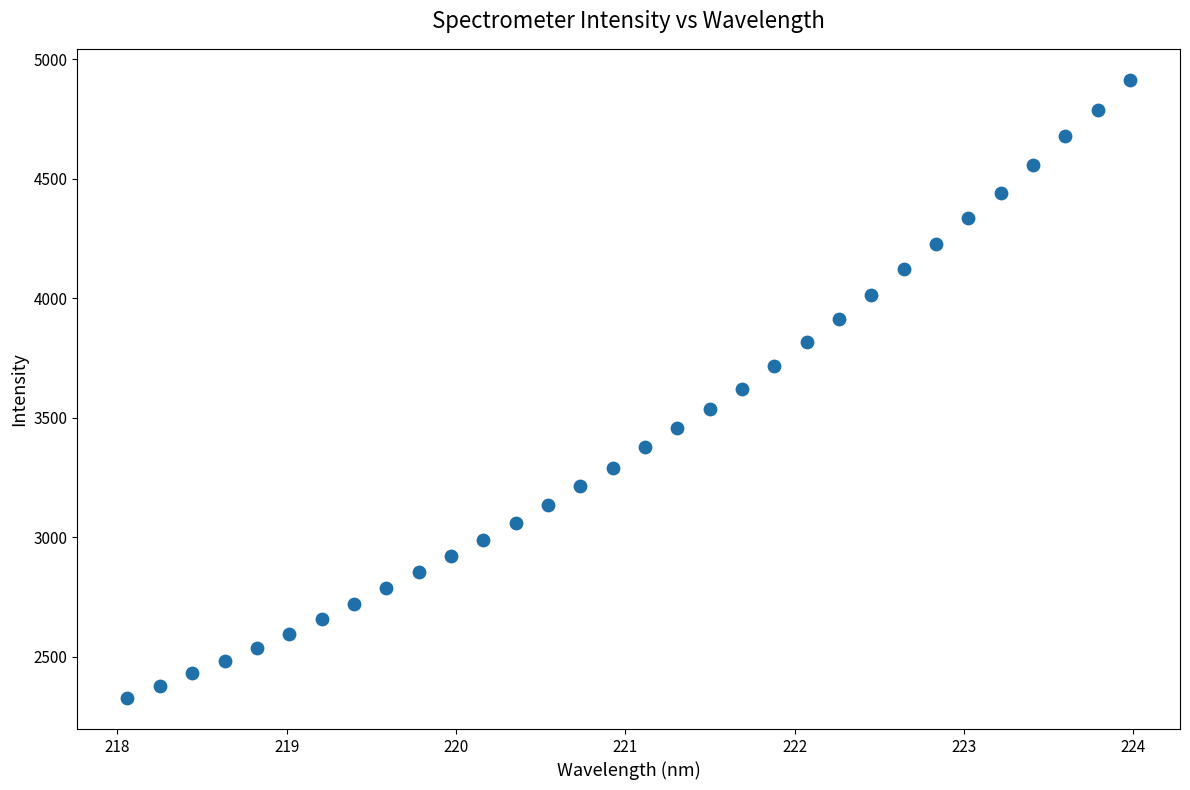

What is the range of X values (max minus min)?

5.9